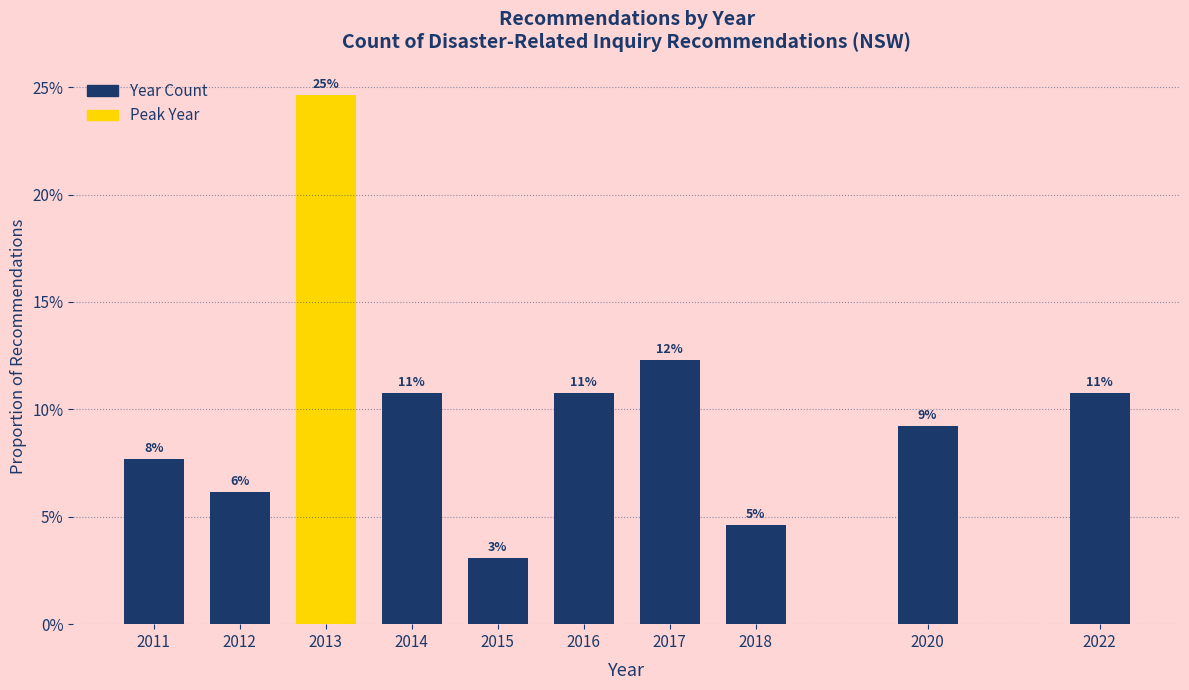

Are the bars horizontal?

No